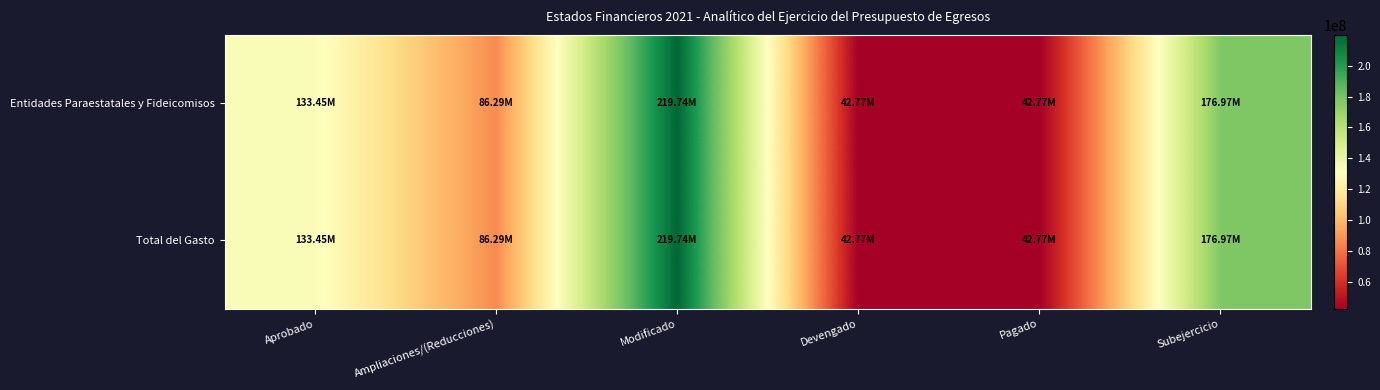

Between Devengado and Pagado, which series saw the biggest shift?

Entidades Paraestatales y Fideicomisos